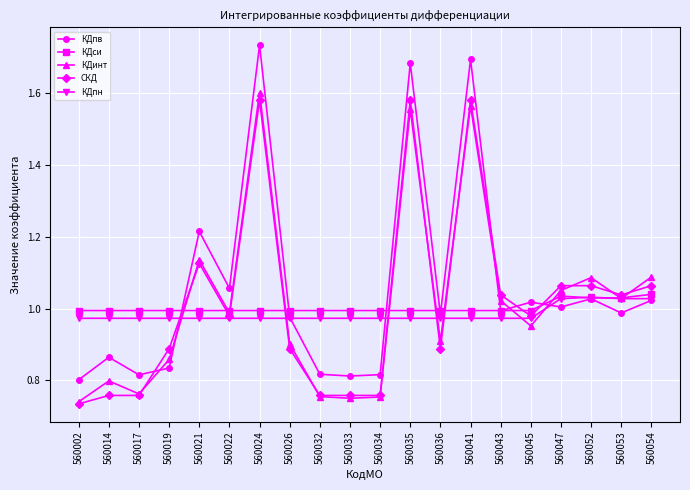

Which series has the widest spread of values?

КДпв